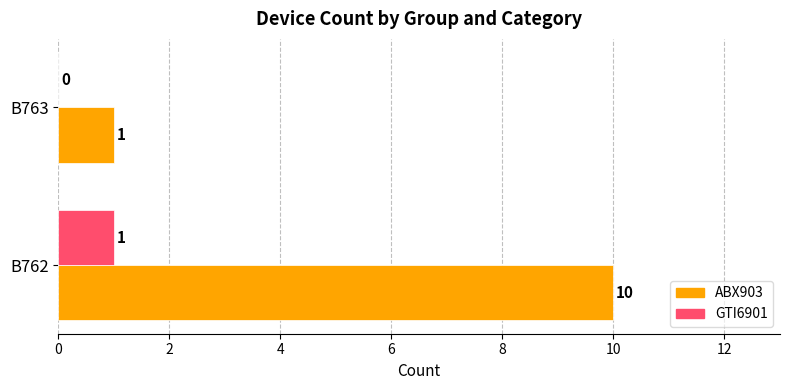

Is it true that ABX903 equals 5 at B762?

False